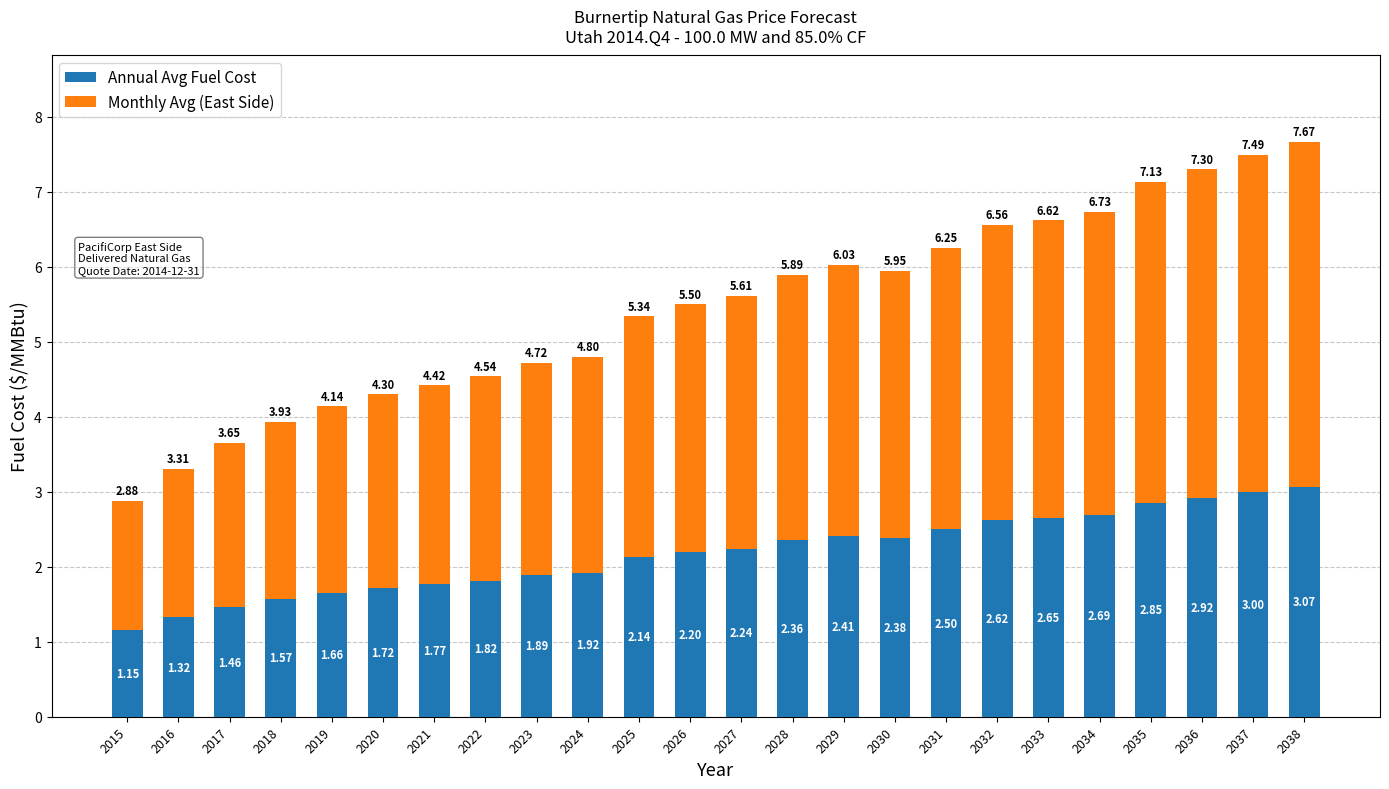

What is the sum of the Annual Avg Fuel Cost values at 2019 and 2018?

3.2